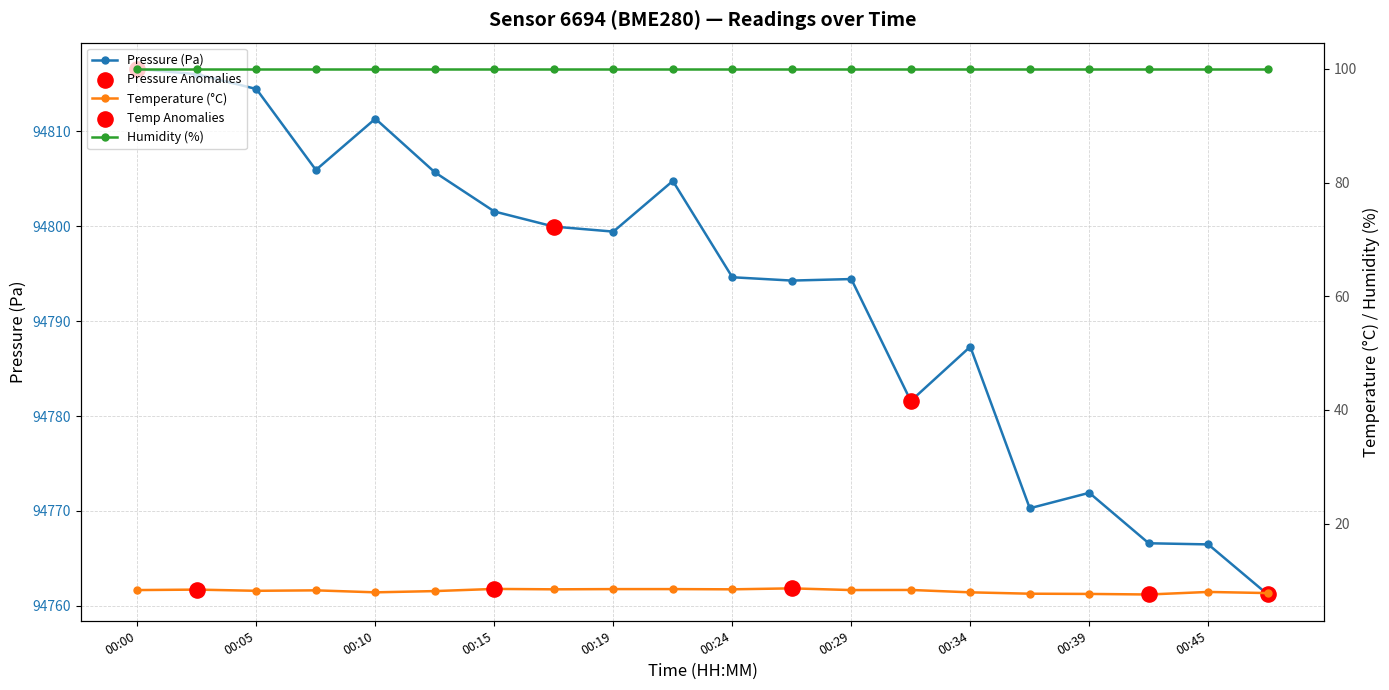

At which category is the sum across all series the highest?

00:00